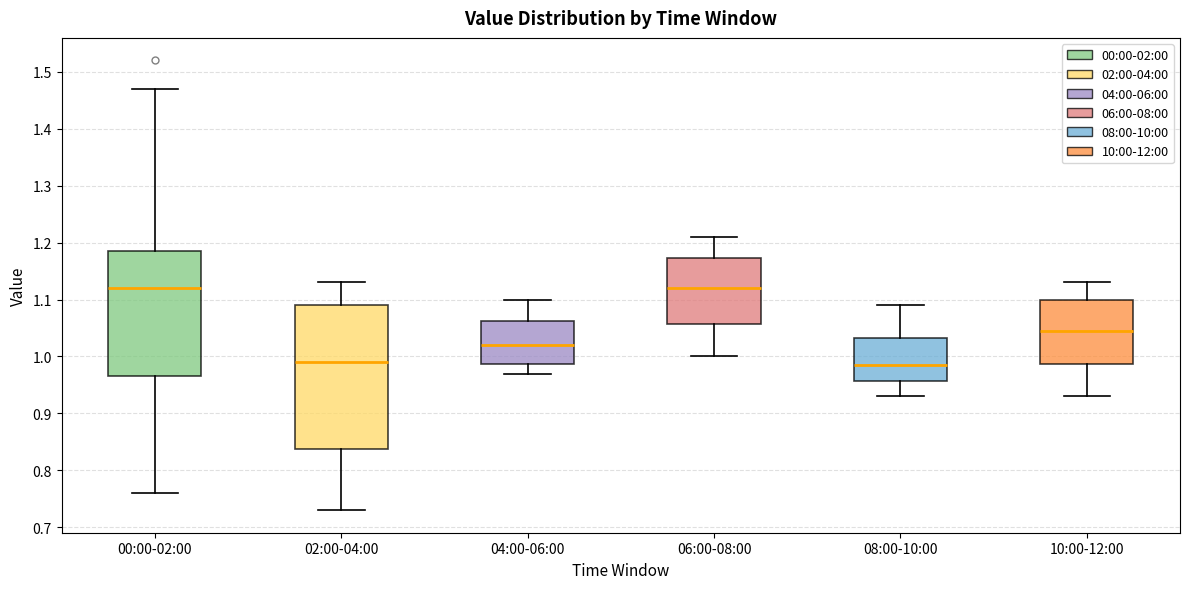

Which box is the tallest, from its lower edge to its upper edge?

02:00-04:00